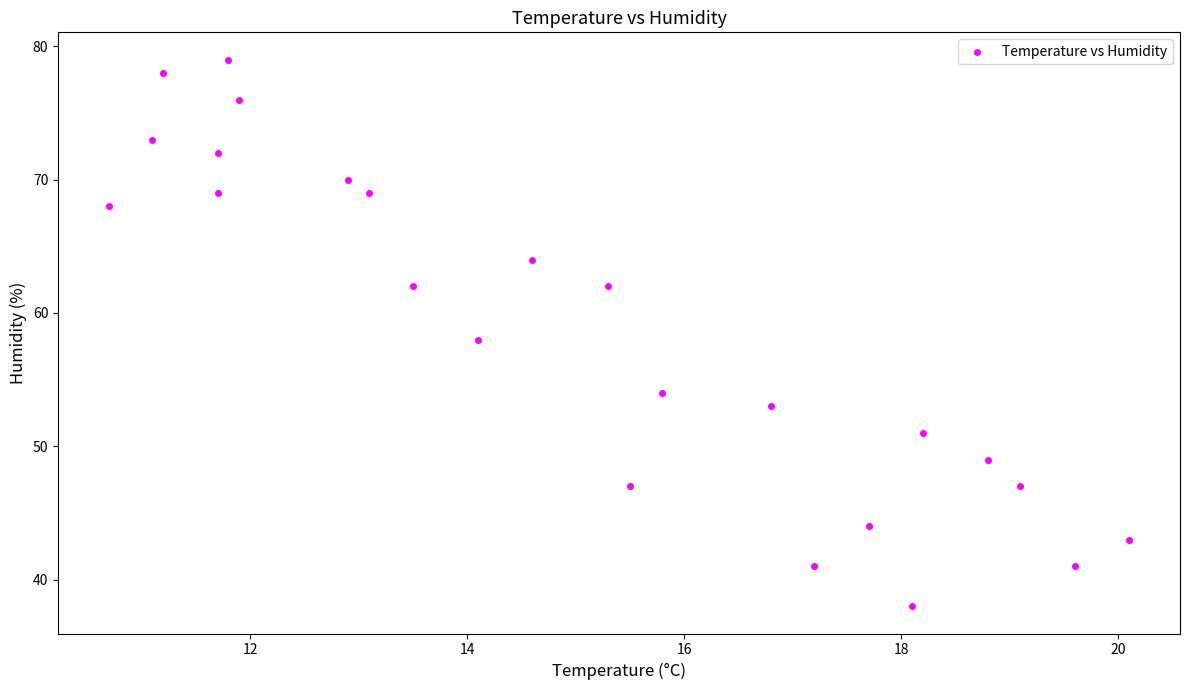

What is the range of Y values (max minus min)?

41